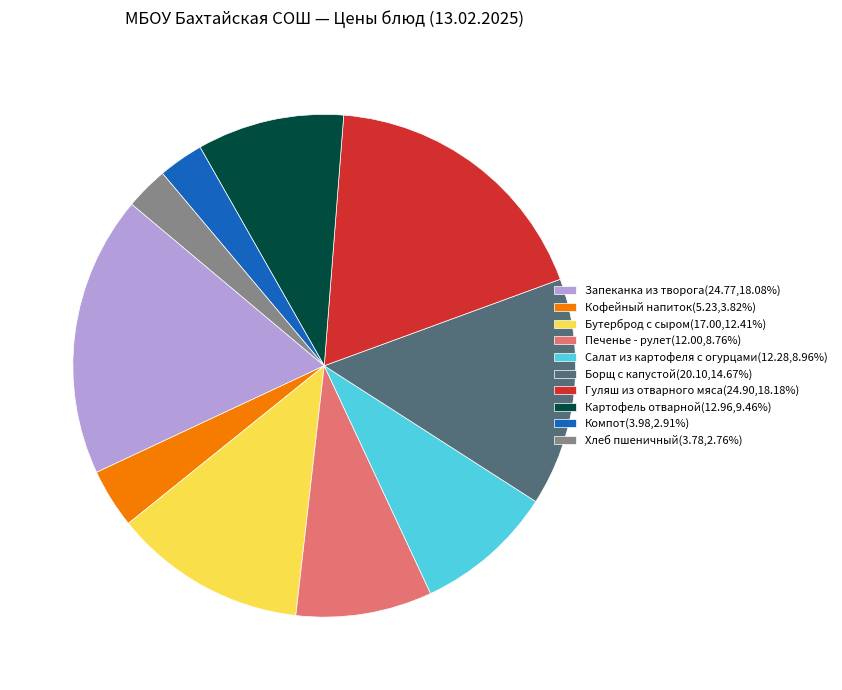

True or false: Кофейный напиток accounts for 10% of the total.

False